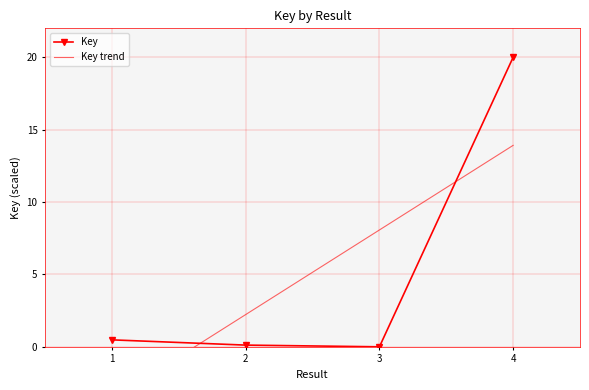

List the labels in order of value, largest first.

4, 1, 2, 3